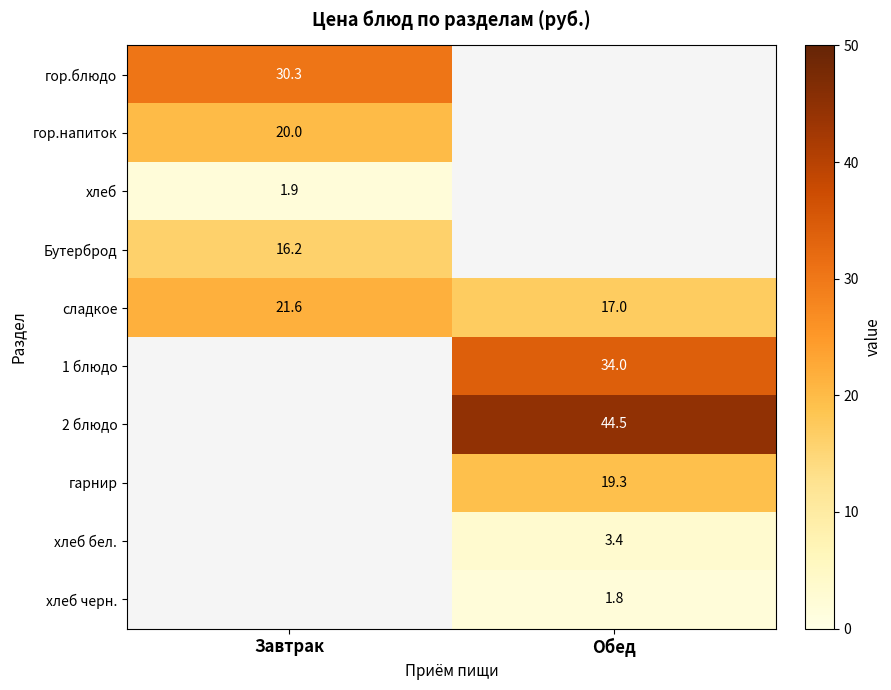

List the labels in order of сладкое value, smallest first.

Обед, Завтрак